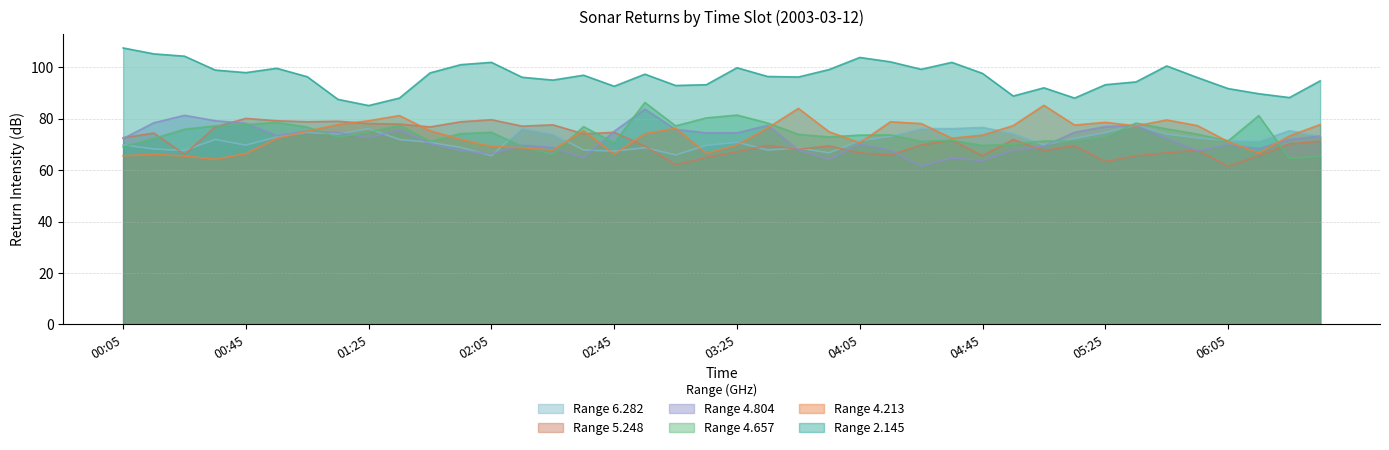

At which label does 4.657 reach its minimum?

06:25